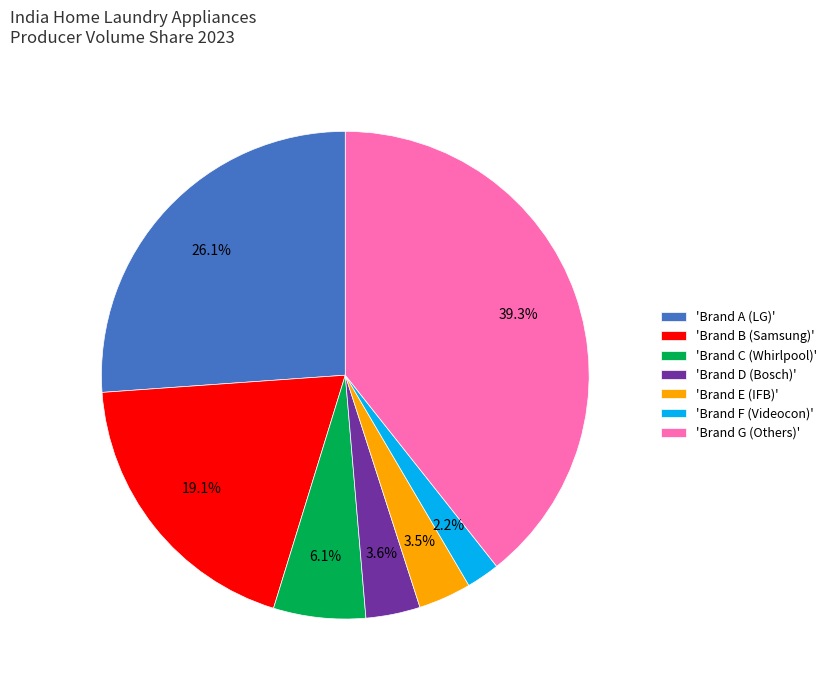

Count the number of slices in the pie.

7